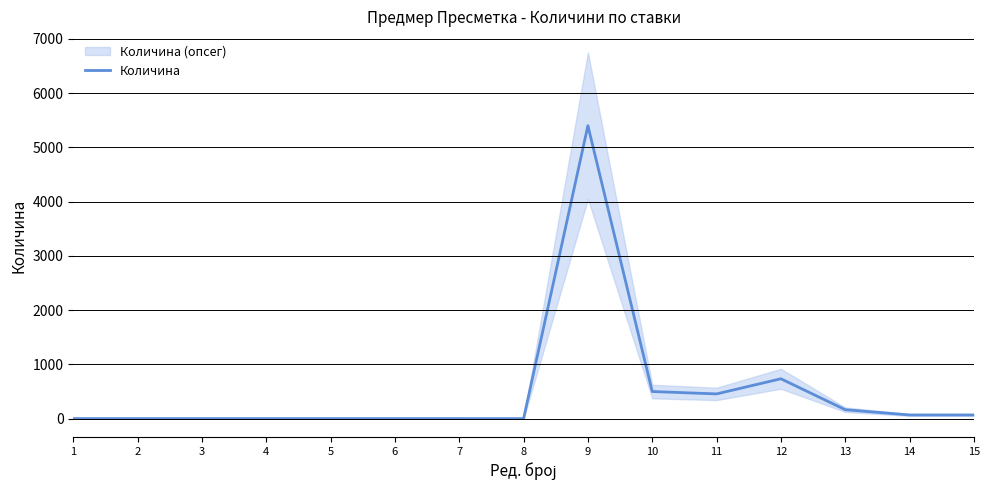

What is the sum of all values?

7399.8